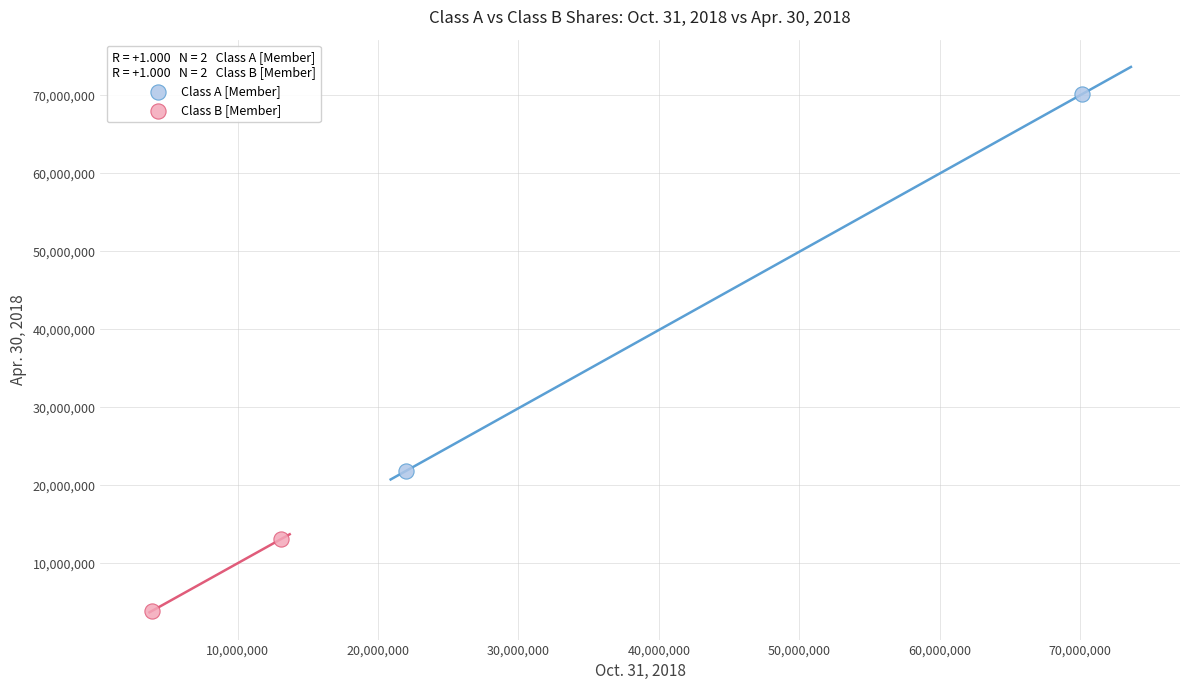

Which series has the largest Y range (max minus min)?

Class A [Member]